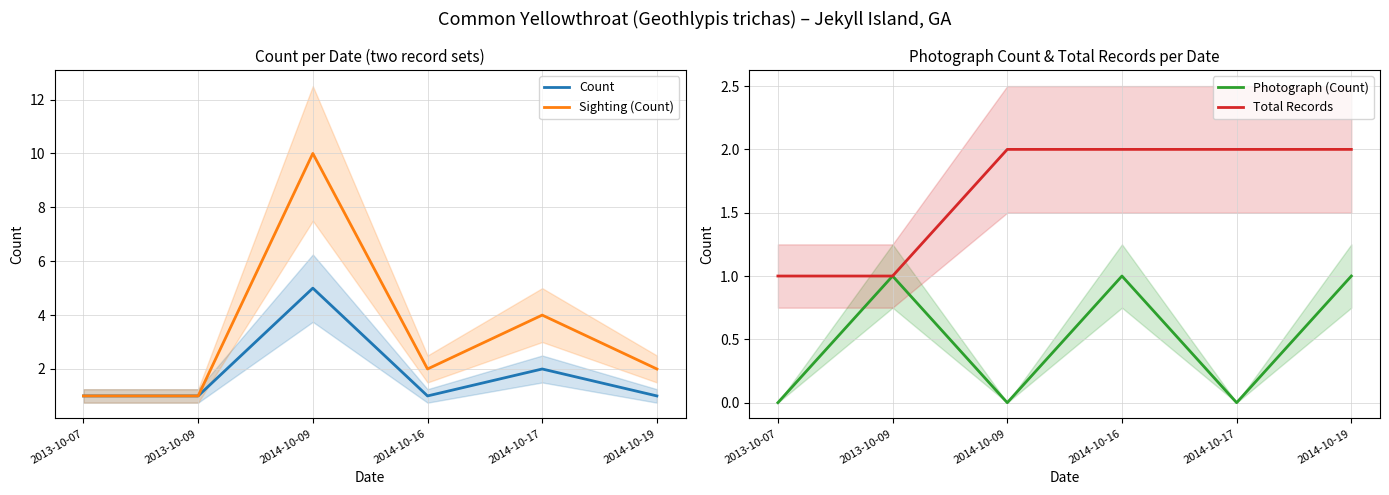

Reading right to left, list all the values displayed in this chart.

Count: 1	2	1	5	1	1
Sighting (Count): 2	4	2	10	1	1
Photograph (Count): 1	0	1	0	1	0
Total Records: 2	2	2	2	1	1